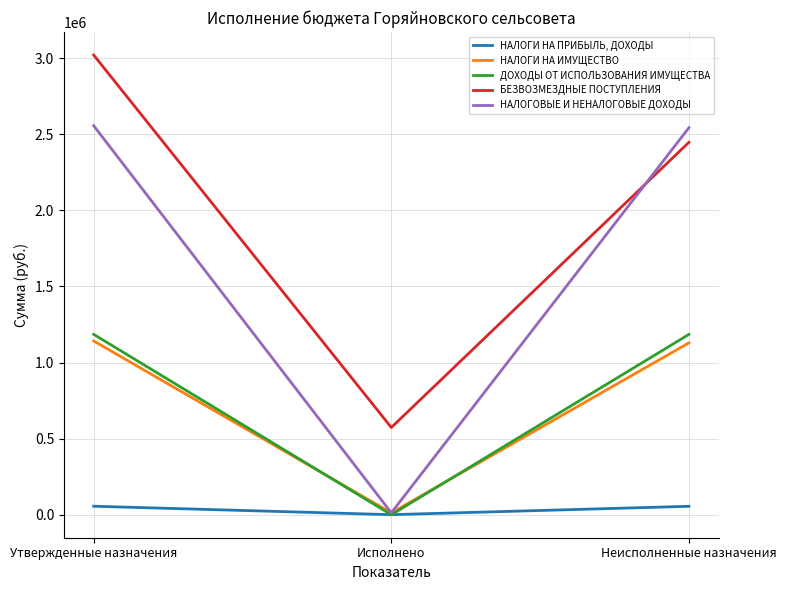

What is the sum of all НАЛОГИ НА ПРИБЫЛЬ, ДОХОДЫ values?

111694.0